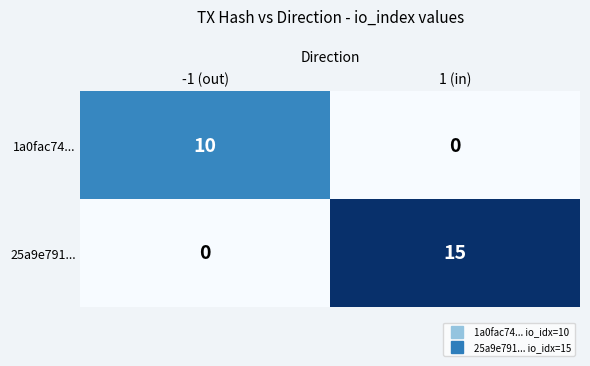

What is the total value across all series at 1 (in)?

15